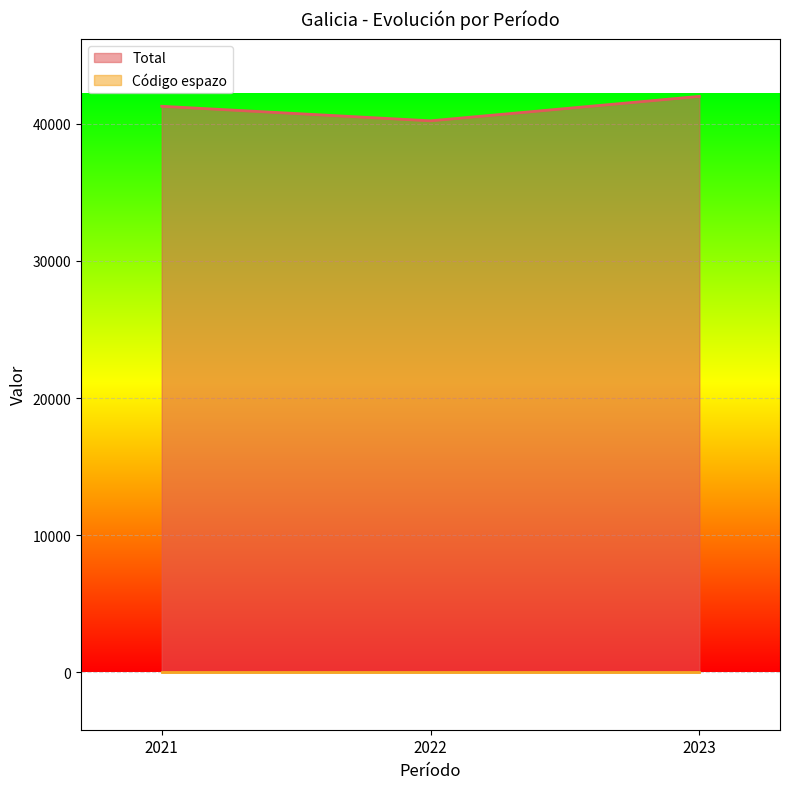

At which category does the chart reach its minimum across all series?

2022